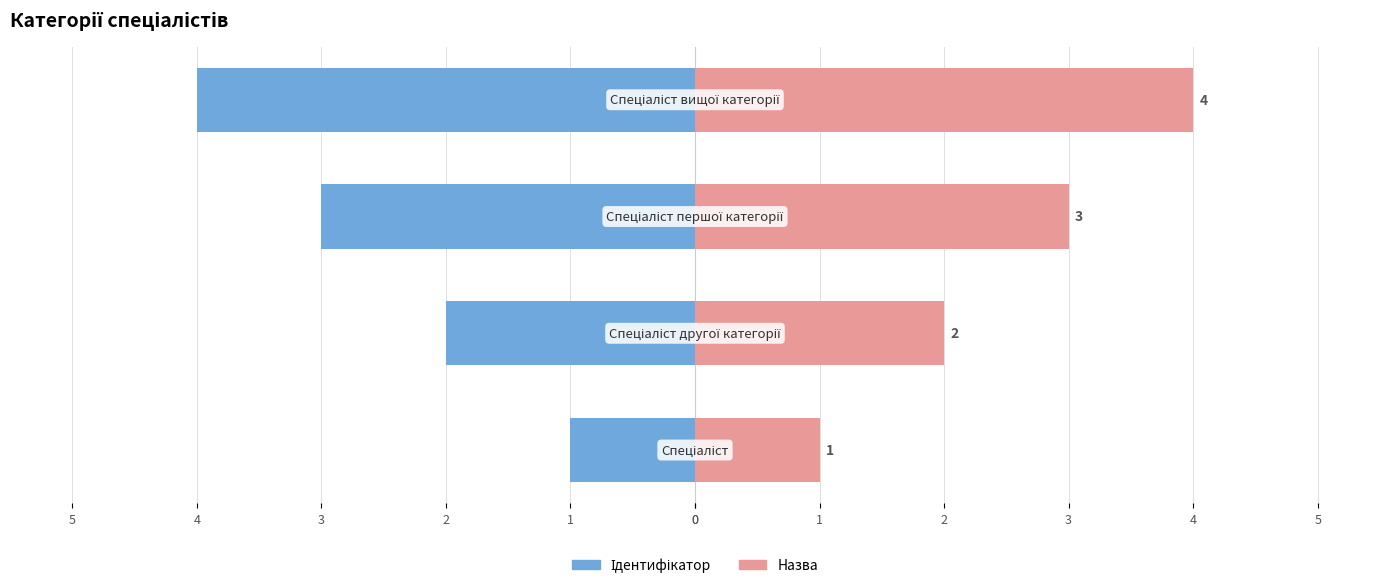

What is the sum of all Ідентифікатор values?

-10